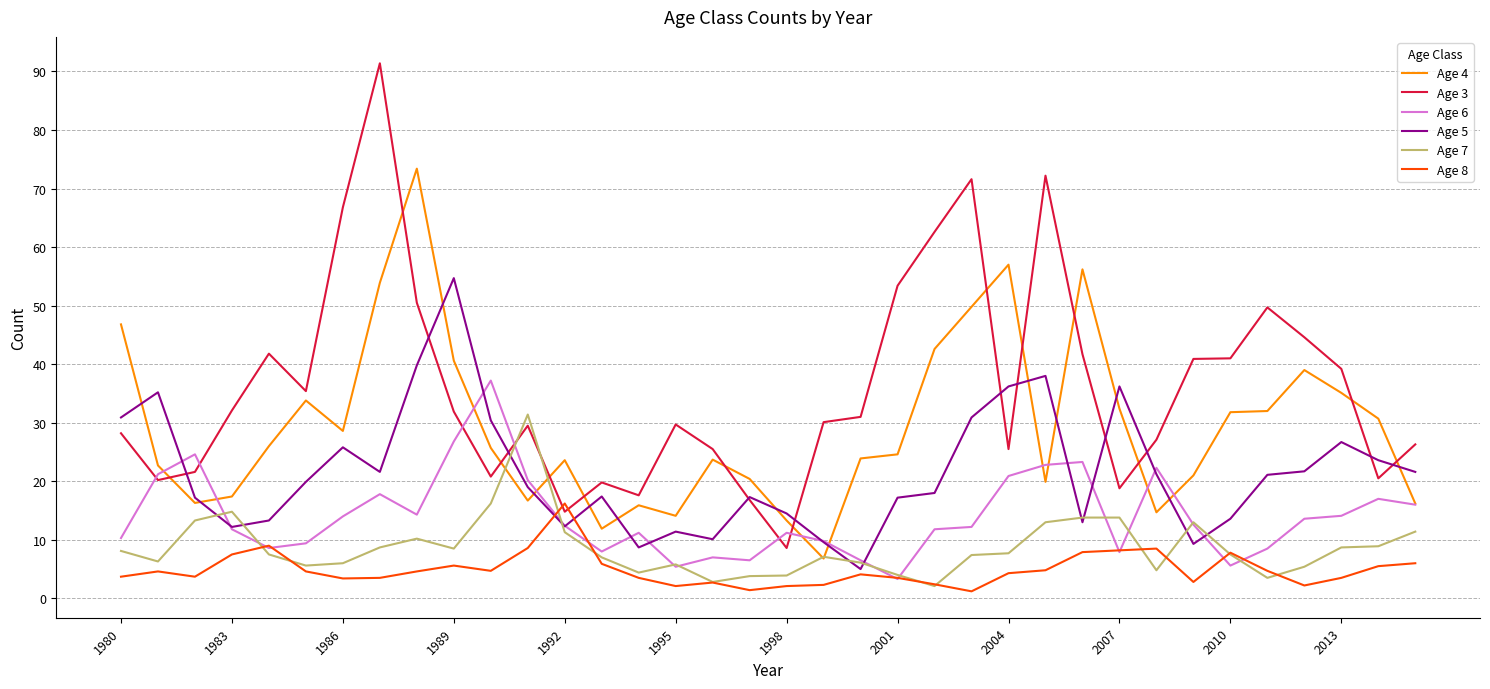

What is the average value of the Age 8 series?

4.9